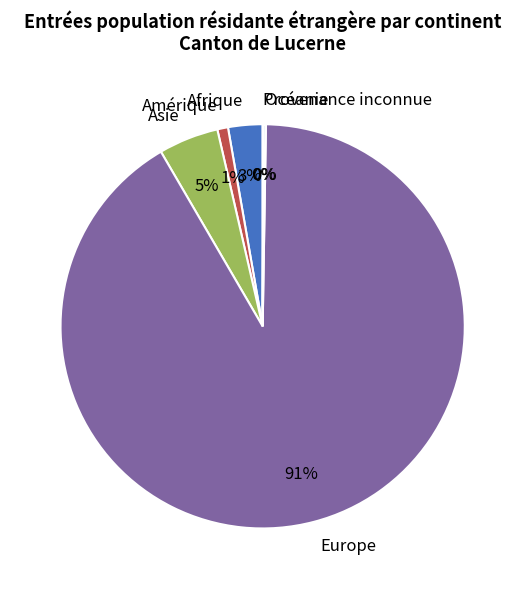

To the nearest percent, what is the difference between the largest and smallest slice percentages?

91%